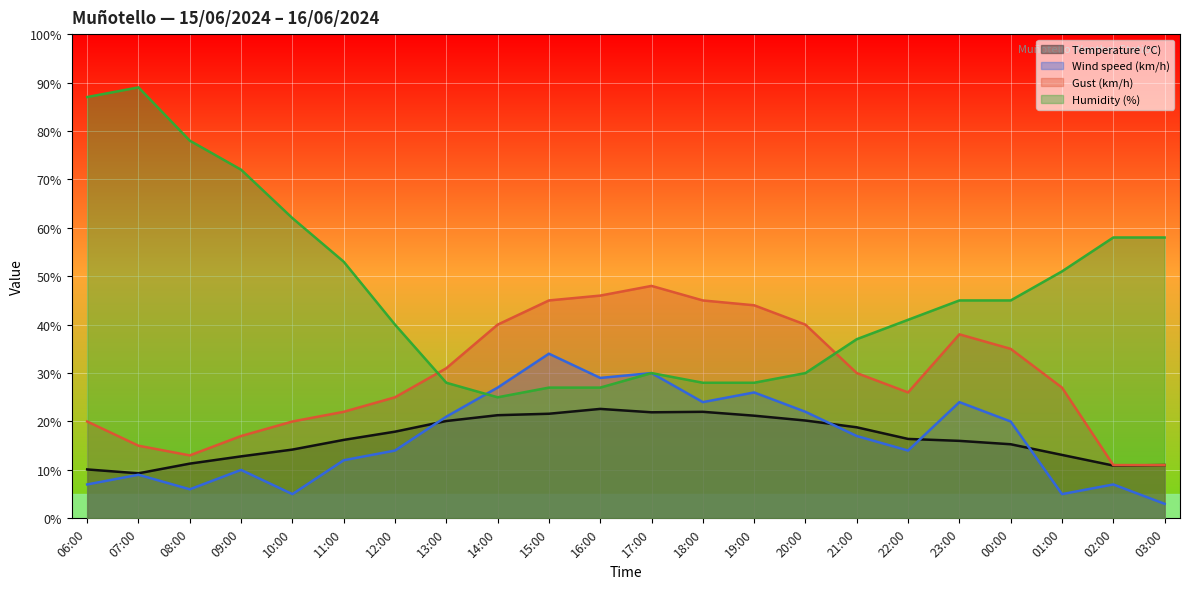

True or false: Wind speed (km/h) and Gust (km/h) cross at least once.

False